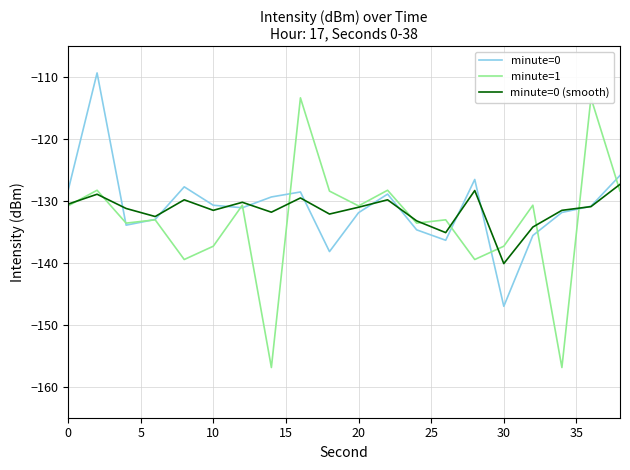

Does the chart have visible grid lines?

Yes